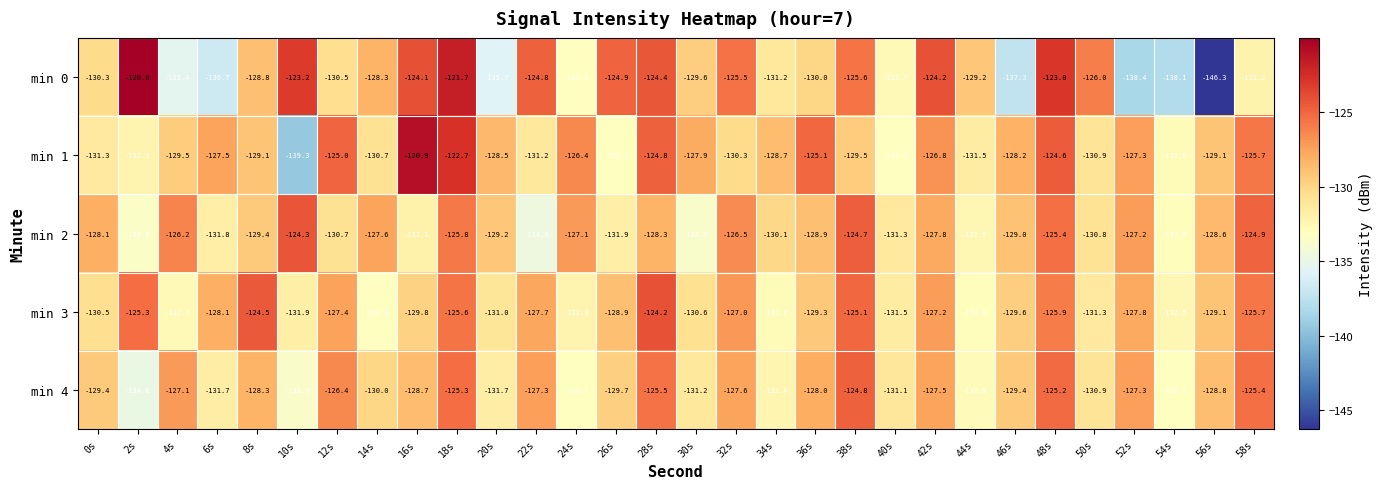

Rank the series at 40s from lowest to highest value.

min 1, min 0, min 3, min 2, min 4